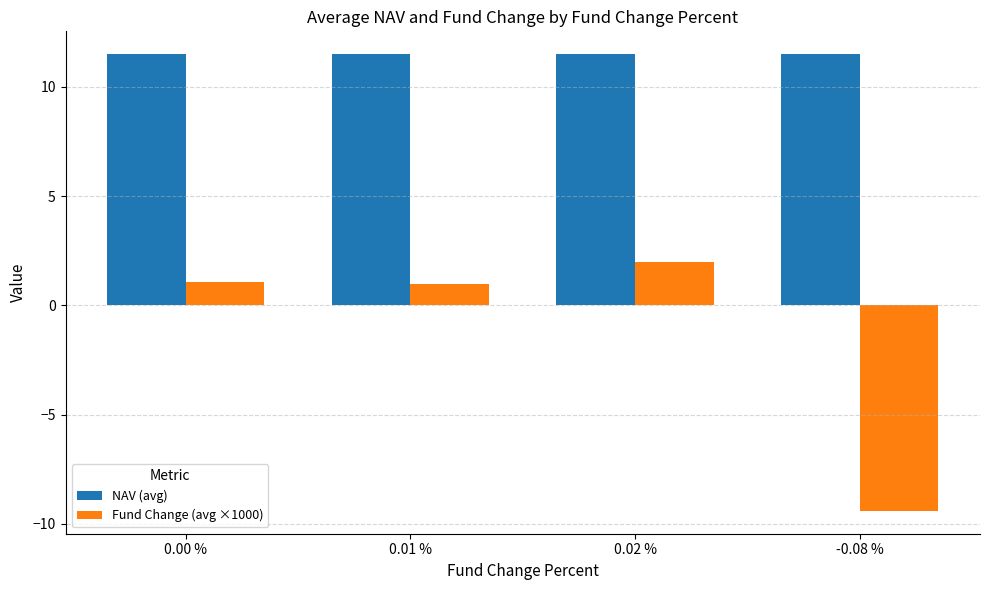

How many bars are there in each group?

2